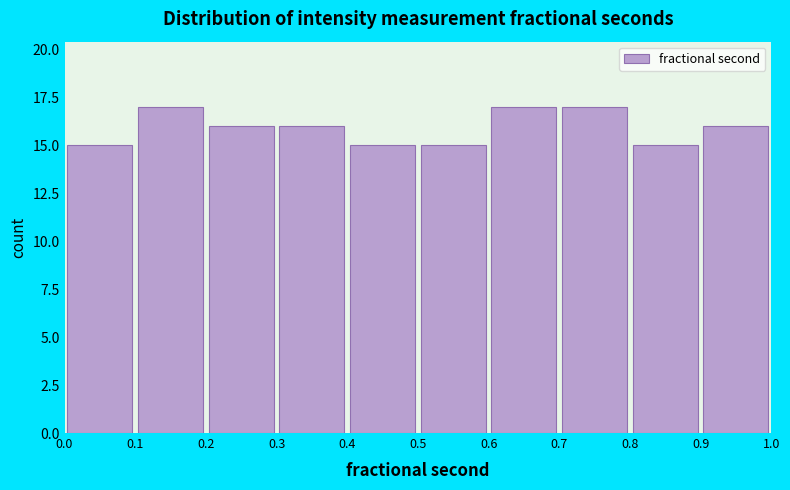

What is the height of the bar covering 0.7 to 0.8 on the x-axis? The values are not printed on the chart, so give them approximately, as read against the axis.

17